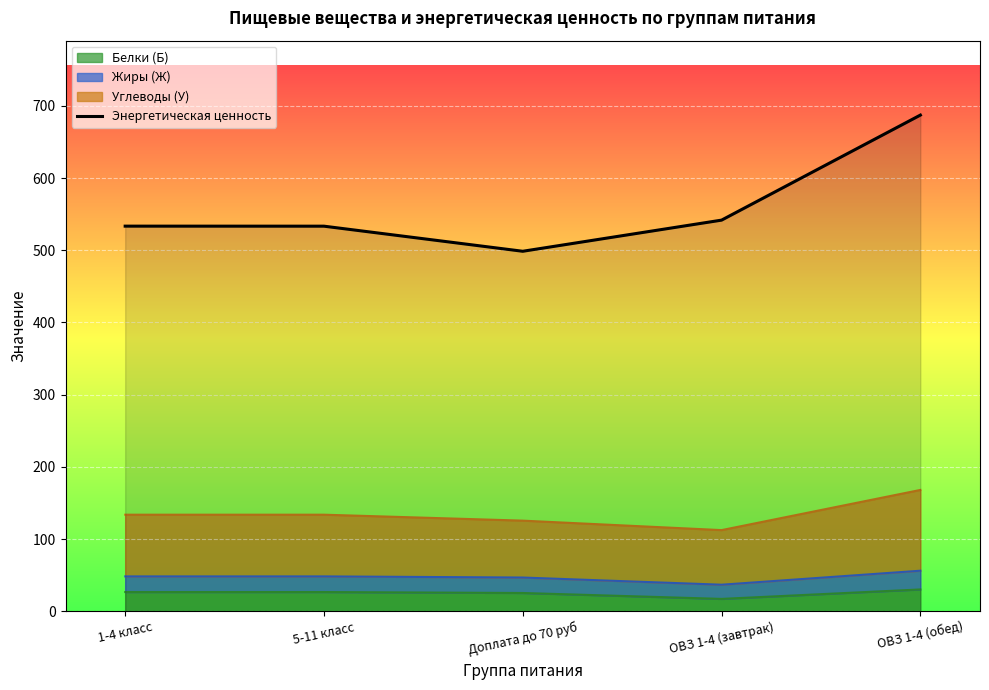

The chart shows a value of 814.6 at 5-11 класс. True or false?

False